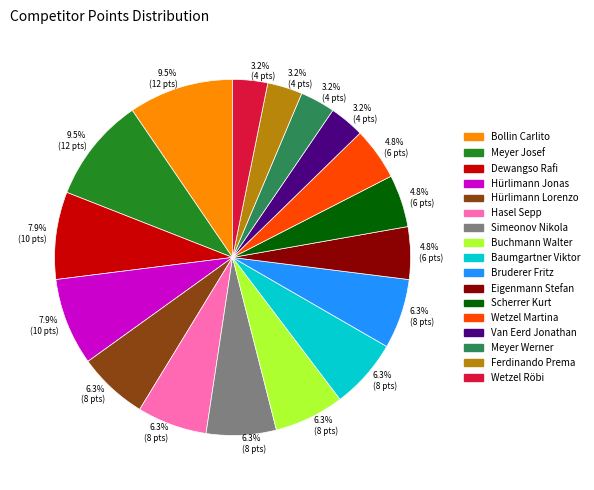

Is there any slice that represents more than half of the pie?

No